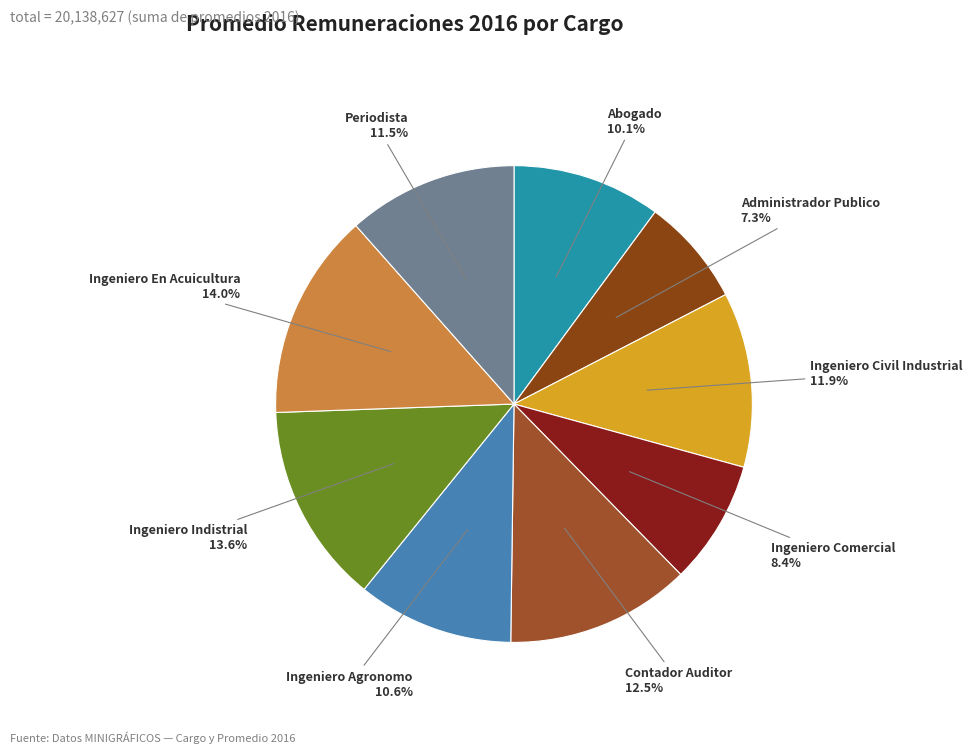

To the nearest percent, what is the combined percentage of Abogado and Periodista?

22%